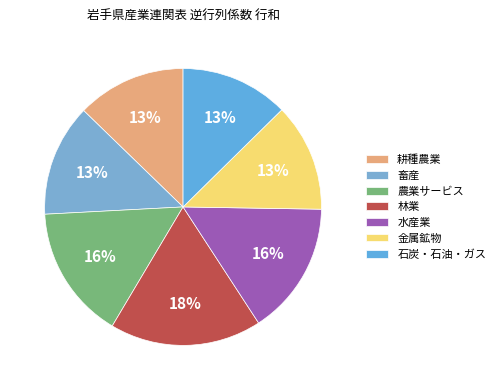

Count the number of slices in the pie.

7